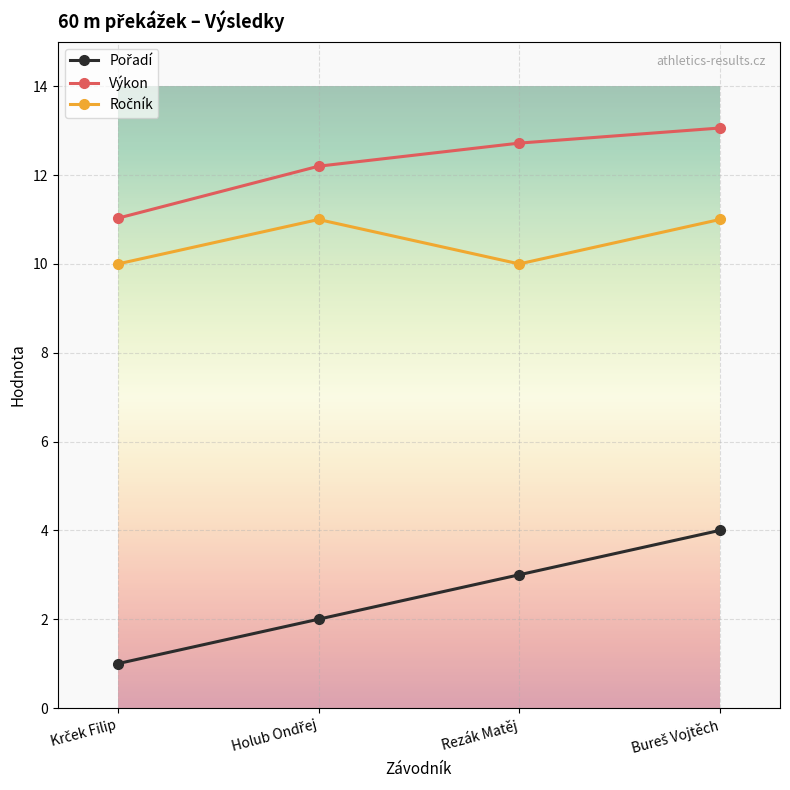

Does the chart have visible grid lines?

Yes